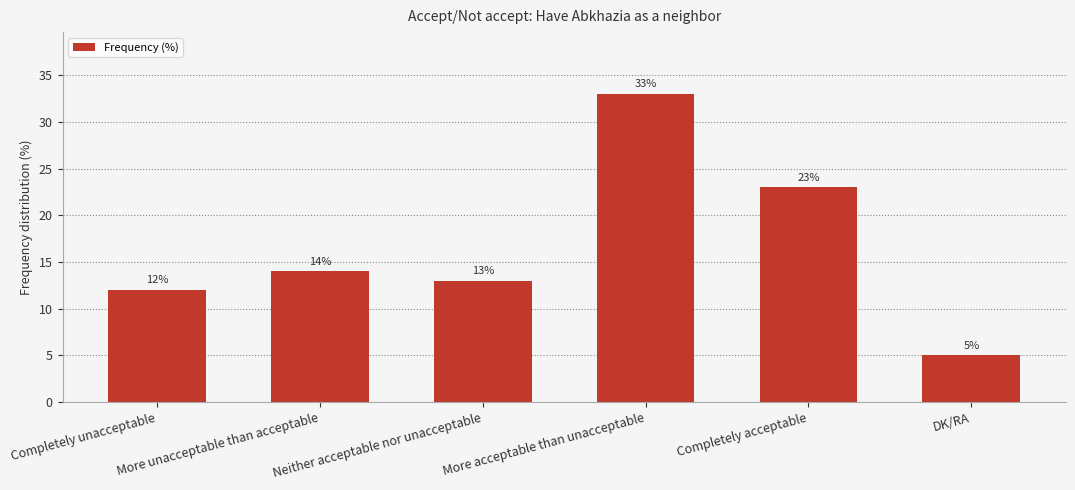

True or false: the data shows 30 at Completely acceptable.

False